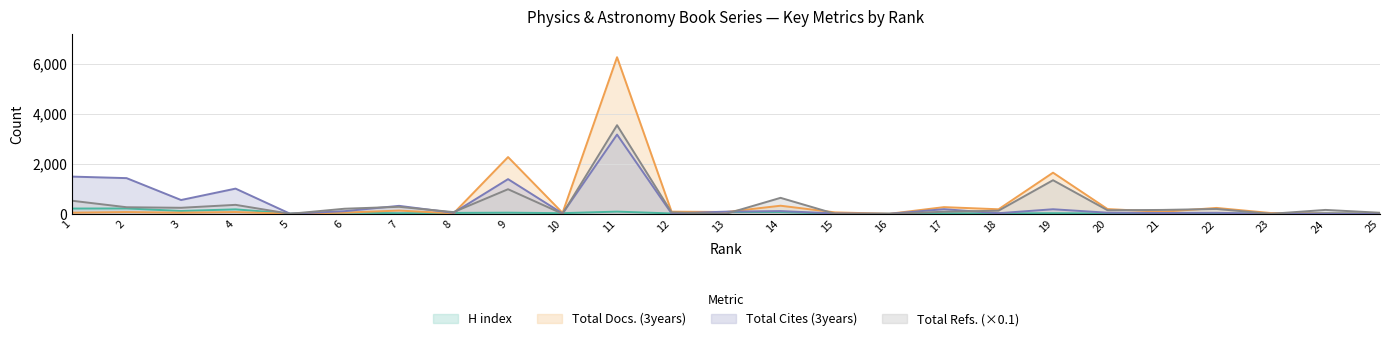

Where is the first local maximum for H index?

2